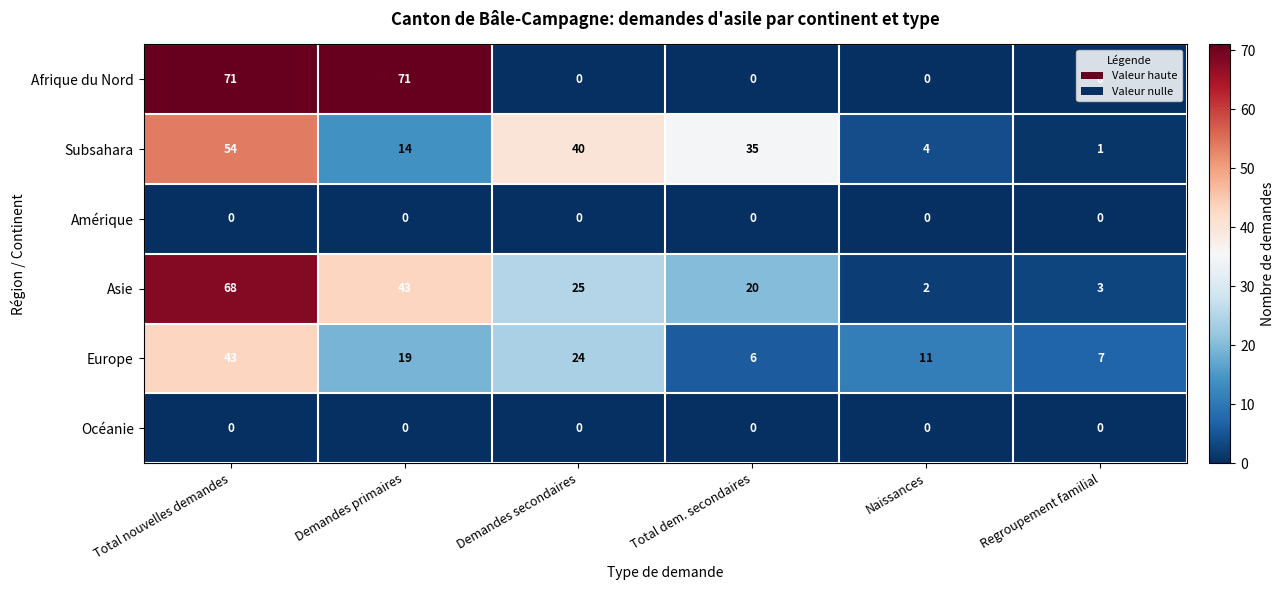

What value does the Subsahara series have at Demandes primaires, to the nearest 10?

10